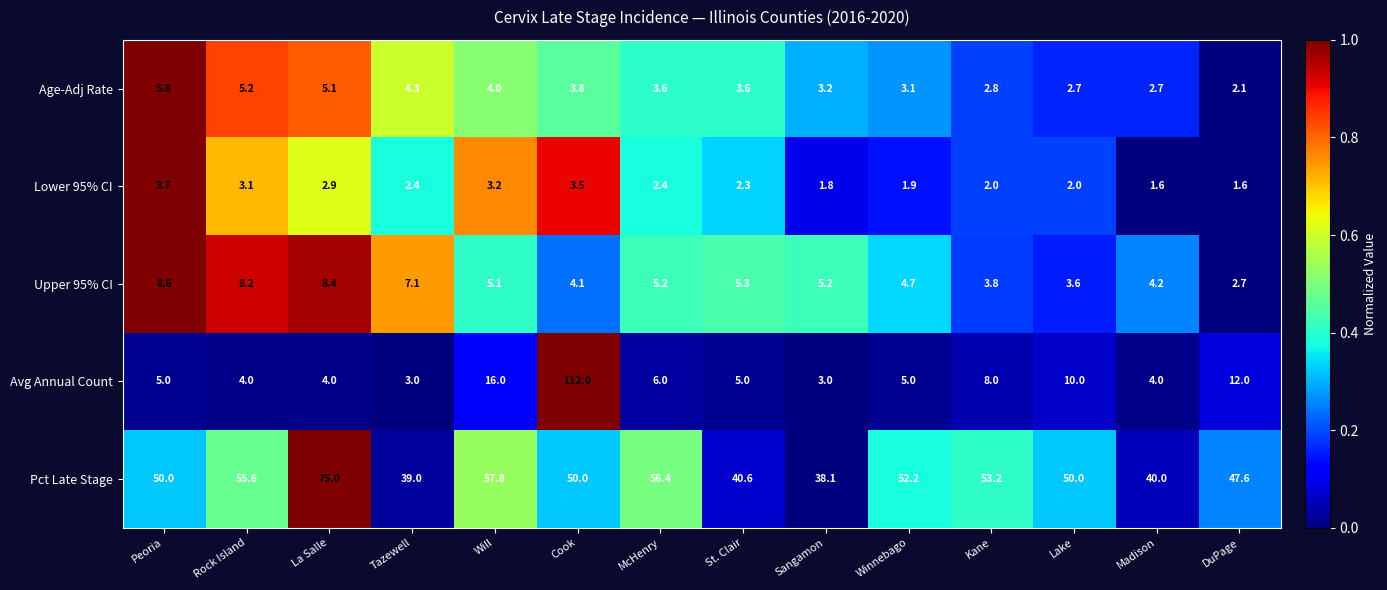

What is the difference between the maximum and minimum values in the Upper 95% CI series?

5.9